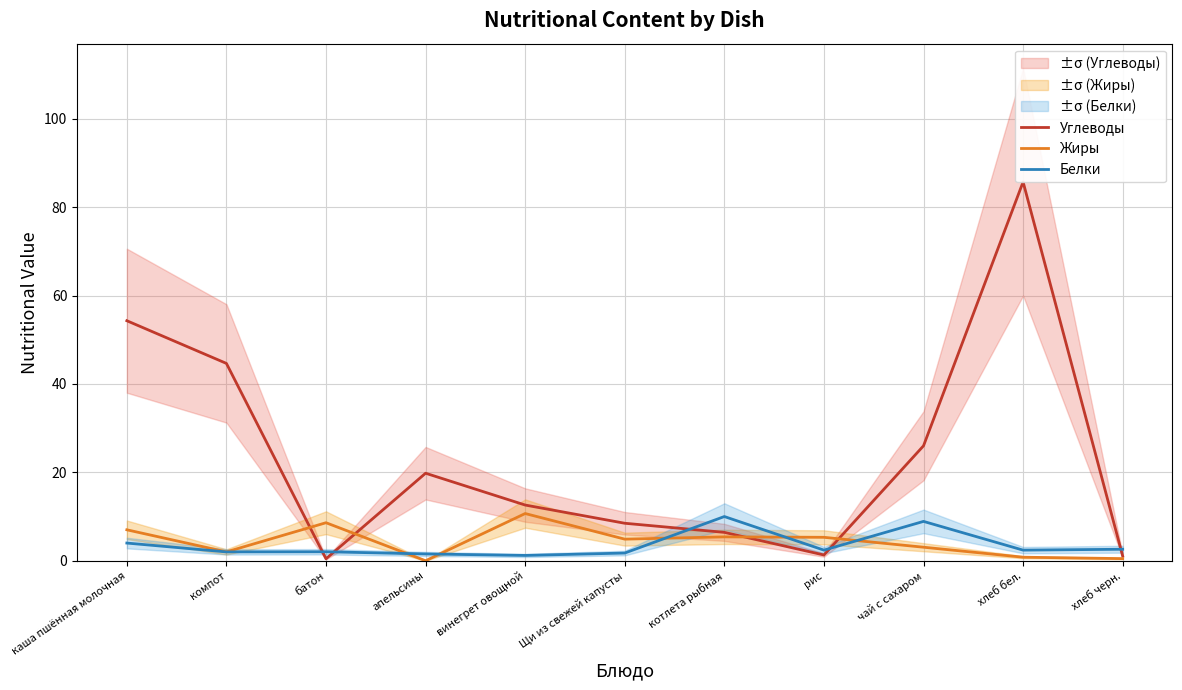

Which series has the largest total across all categories?

Углеводы